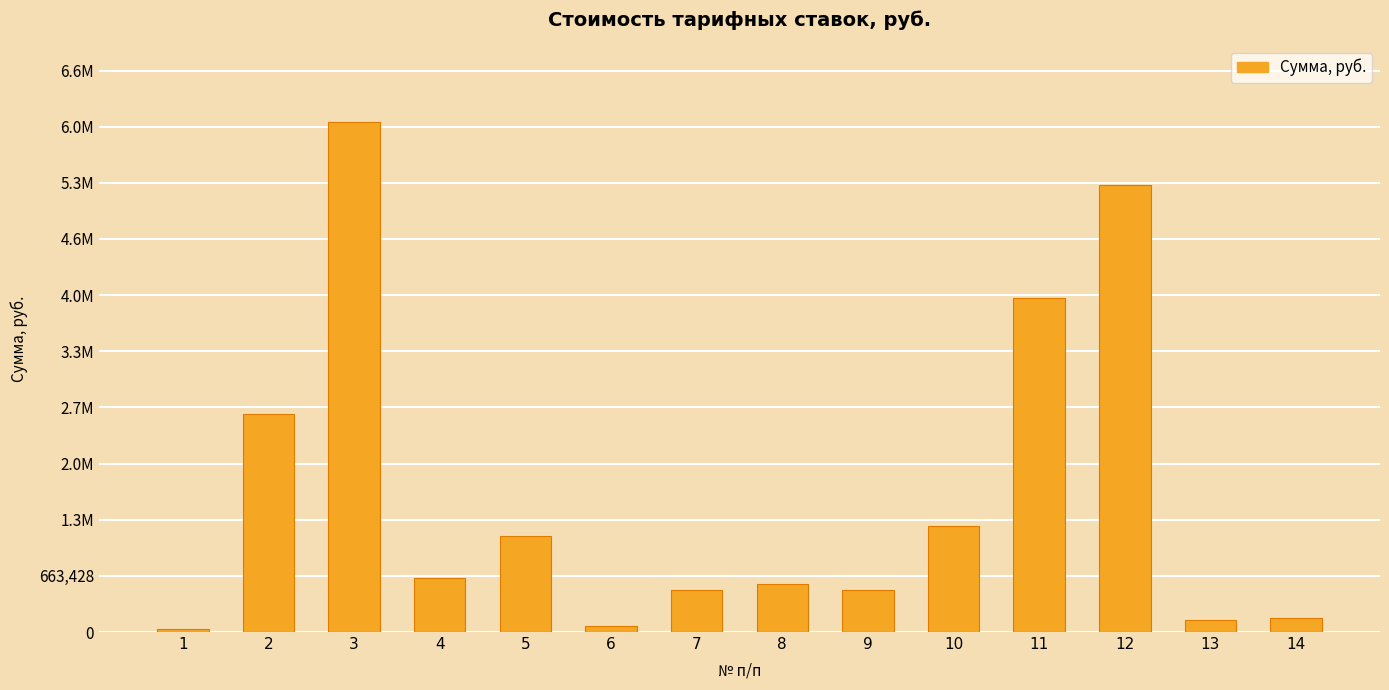

What is the greatest value displayed?

6031171.8